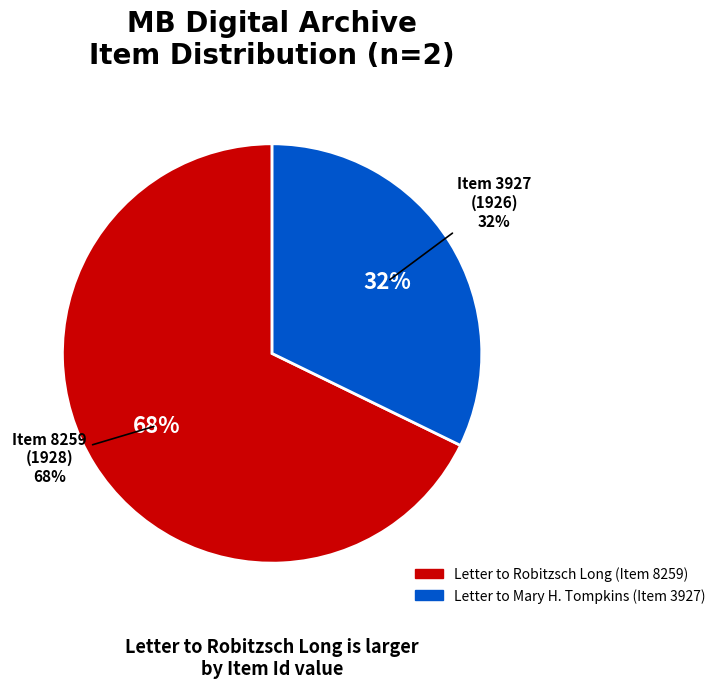

Rank the categories by value from lowest to highest.

Letter to Mary H. Tompkins (Item 3927), Letter to Robitzsch Long (Item 8259)